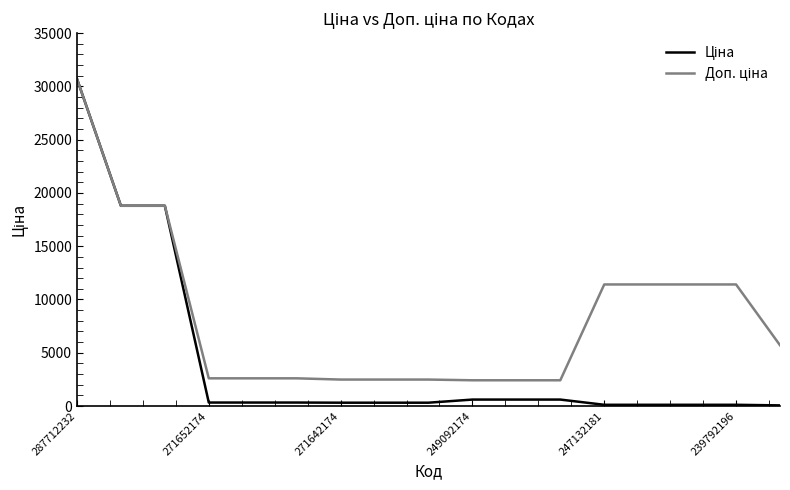

Rank the series by their maximum value, from highest to lowest.

Ціна, Доп. ціна